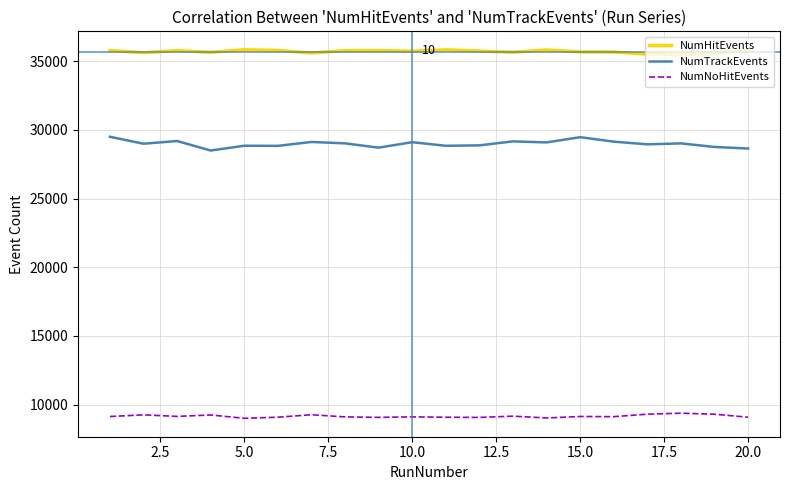

Count the number of data series in this chart.

3